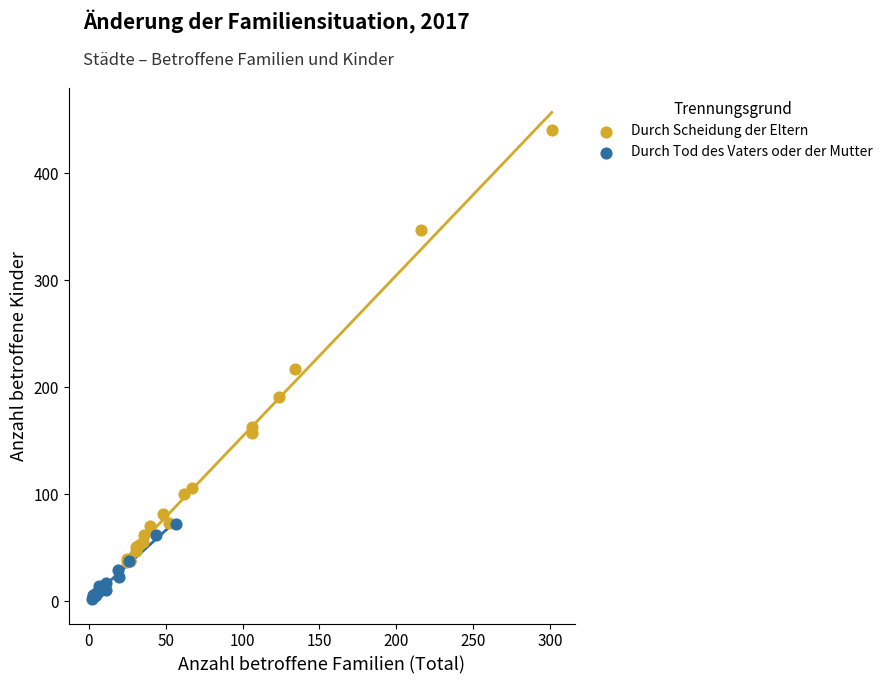

What are all the series names shown in the legend?

Durch Scheidung der Eltern, Durch Tod des Vaters oder der Mutter